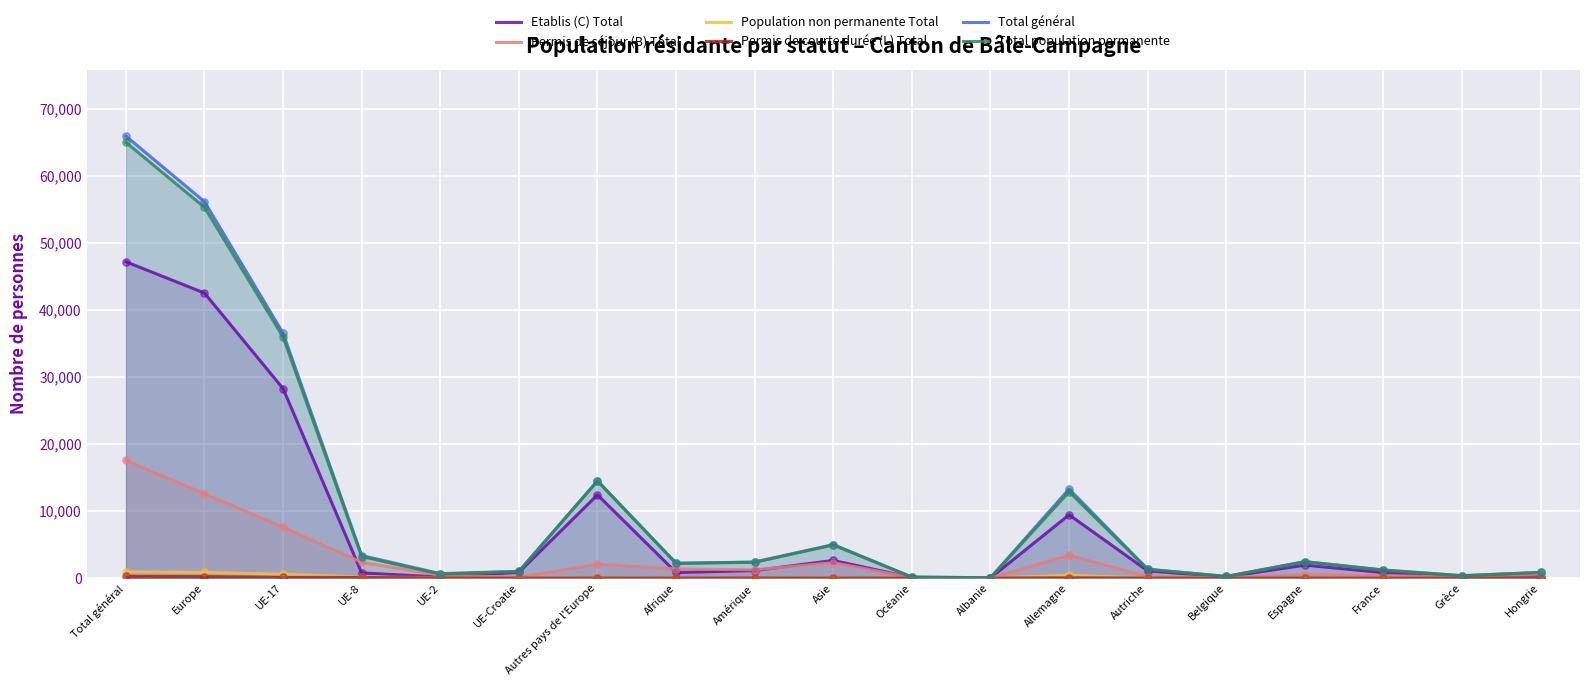

Which series has the largest total across all categories?

Total général